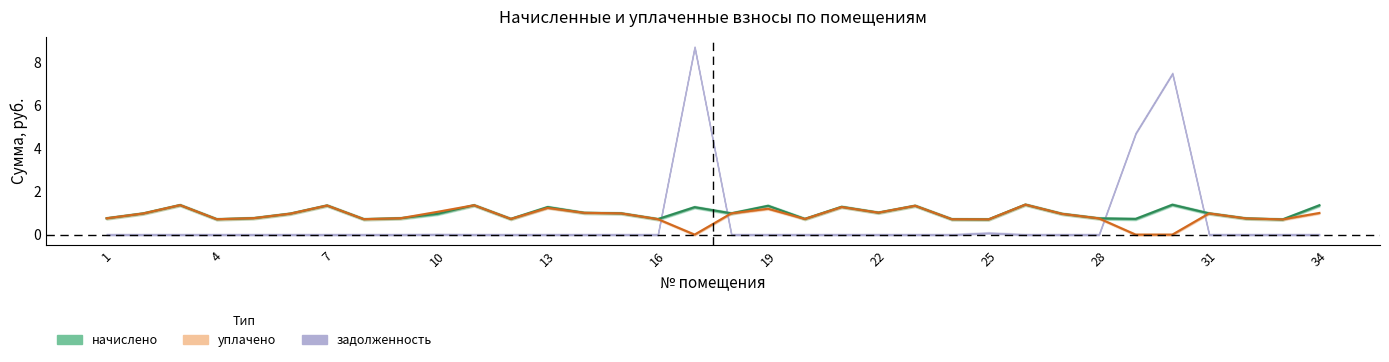

Between 22 and 31, which is larger?

22